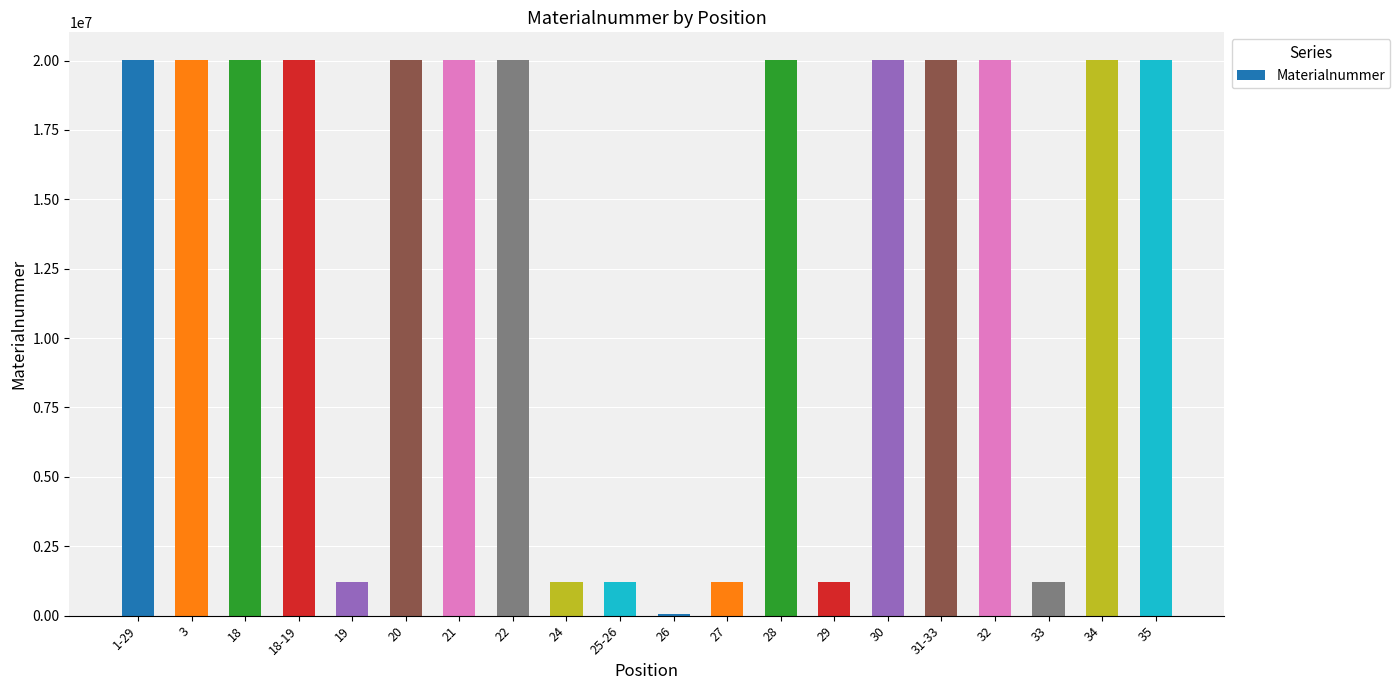

The value at 3 is 20003006. True or false?

True